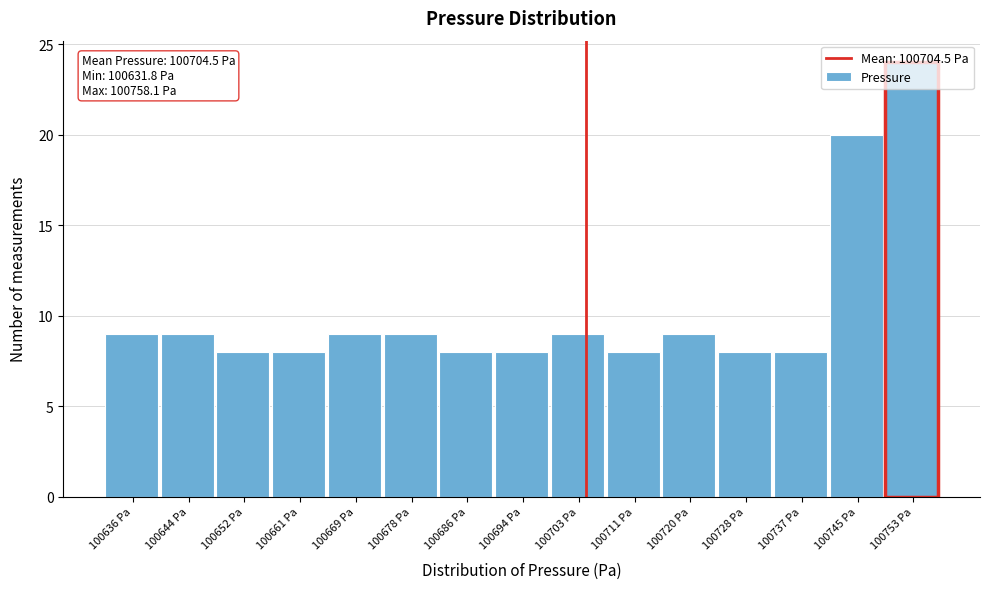

Over which range of the x-axis is the bar tallest?

100750 to 100758